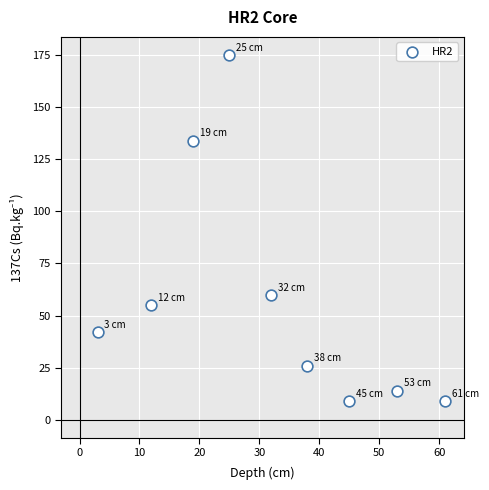

What is the average X value?

32